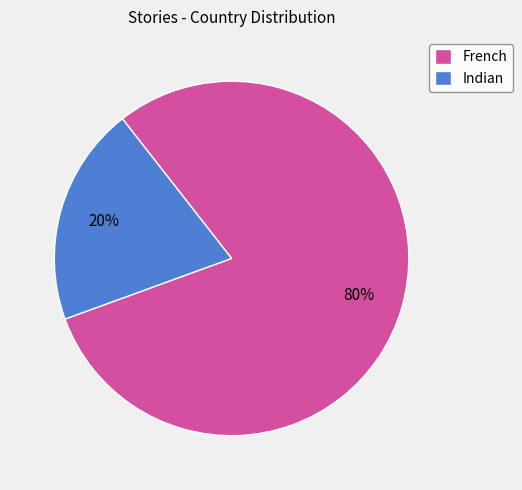

Is the sum of Indian and French greater than half?

Yes